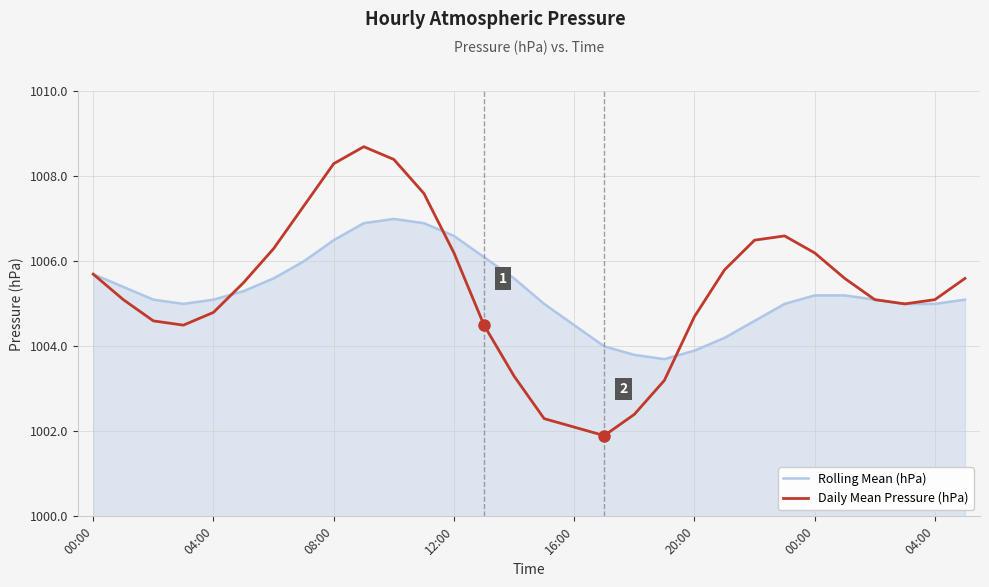

Which series has the widest spread of values?

Daily Mean Pressure (hPa)